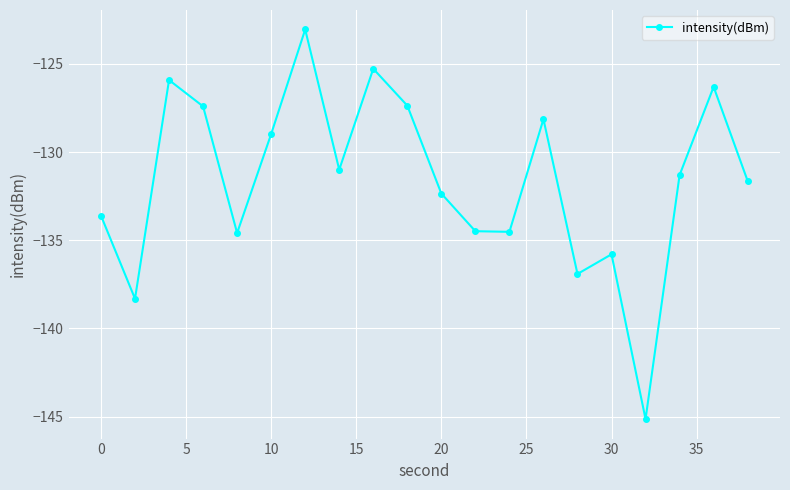

What is the minimum value shown in the chart?

-145.1